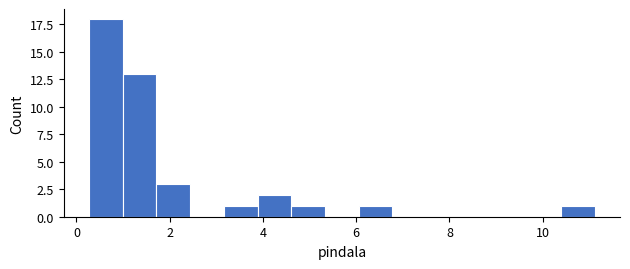

Around what value on the x-axis is the tallest bar? Give the approximate position of its centre, as read against the axis.

0.6